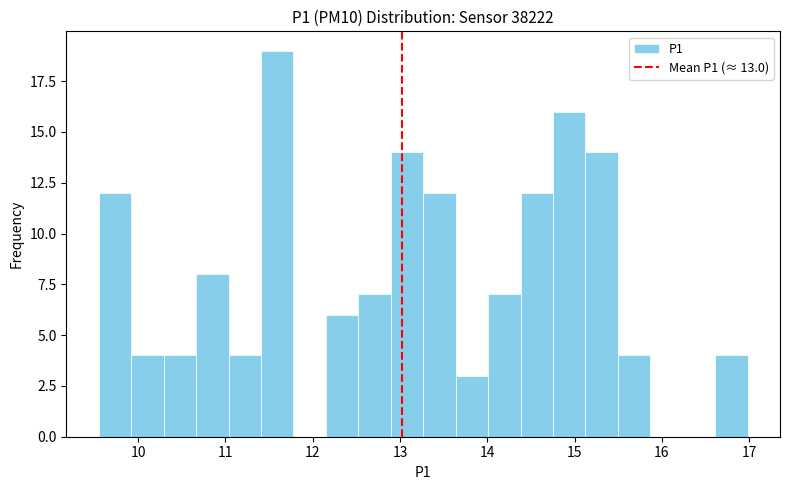

Around what value on the x-axis is the tallest bar? Give the approximate position of its centre, as read against the axis.

11.6